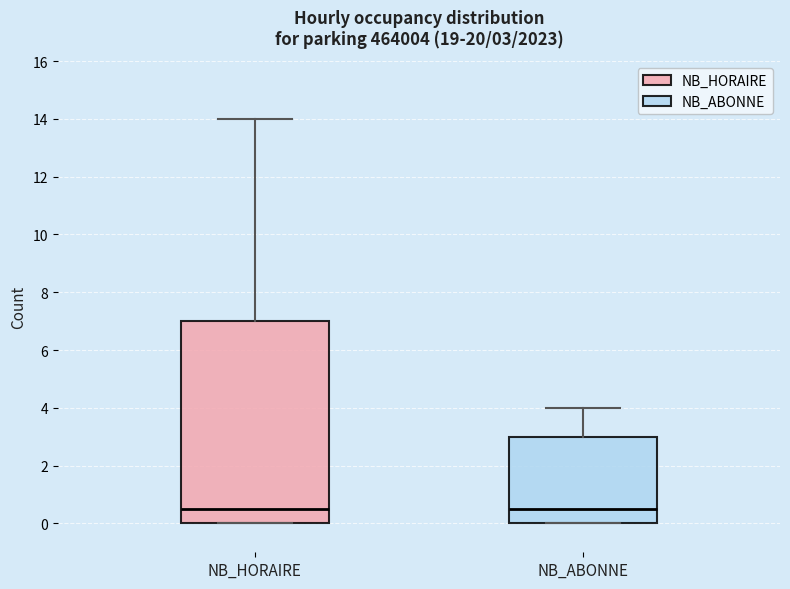

Comparing the boxes themselves (not the whiskers), which one is the tallest?

NB_HORAIRE